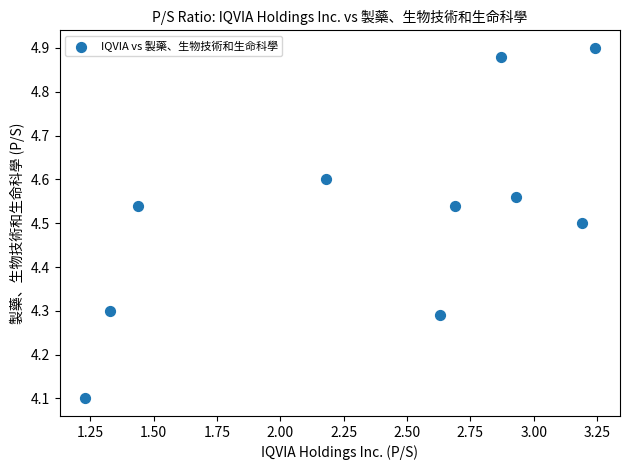

What is the range of Y values (max minus min)?

0.8